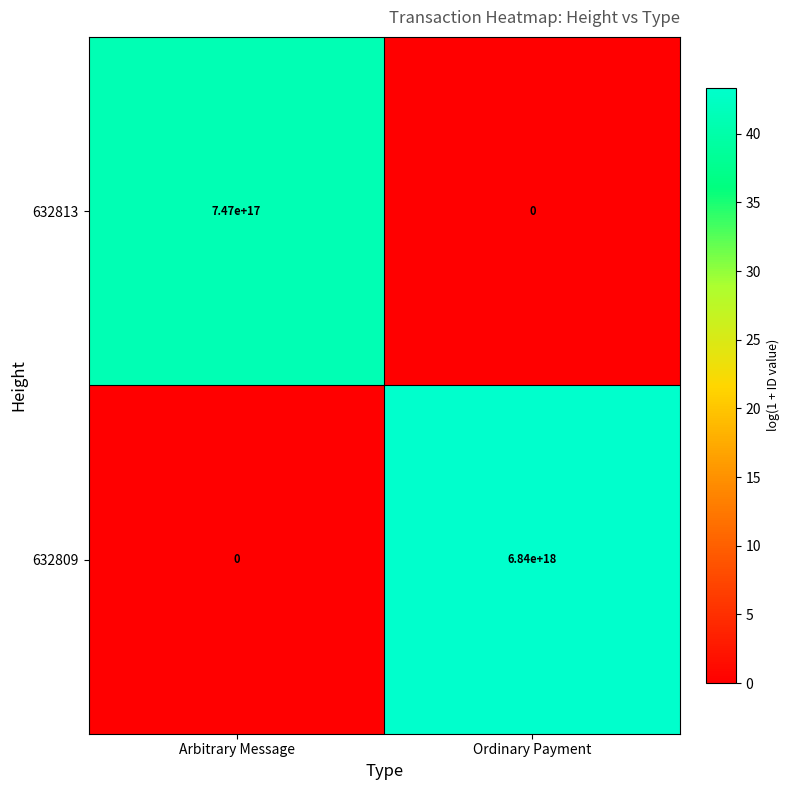

At Arbitrary Message, list the series in order from smallest to largest.

632809, 632813